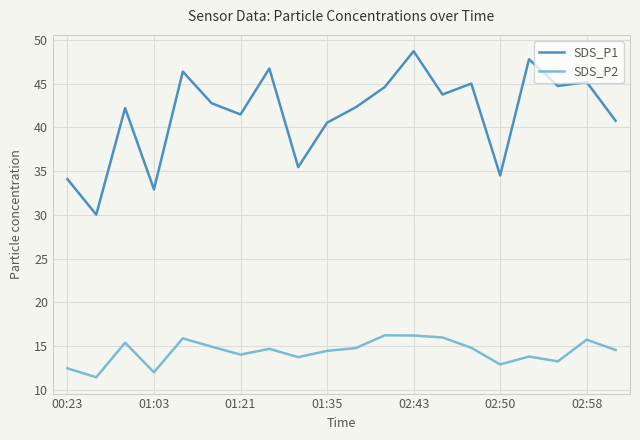

What is the highest value of the SDS_P1 series?

48.7